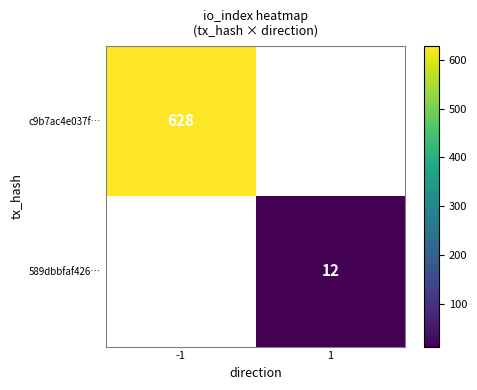

True or false: c9b7ac4e037f… has a value of 628 at -1.

True